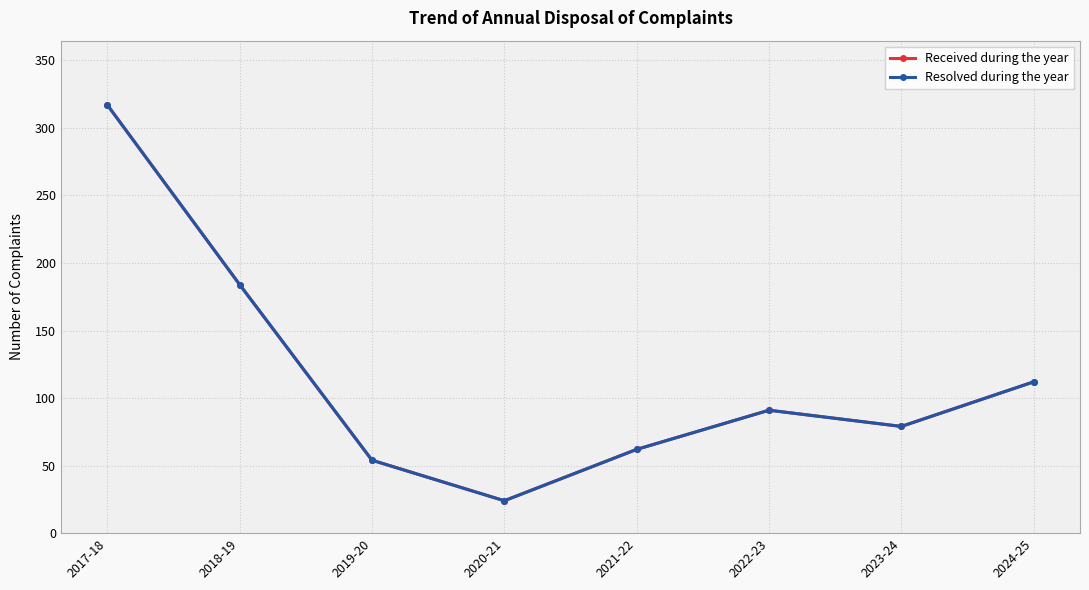

Which category has the highest value in the Received during the year series?

2017-18